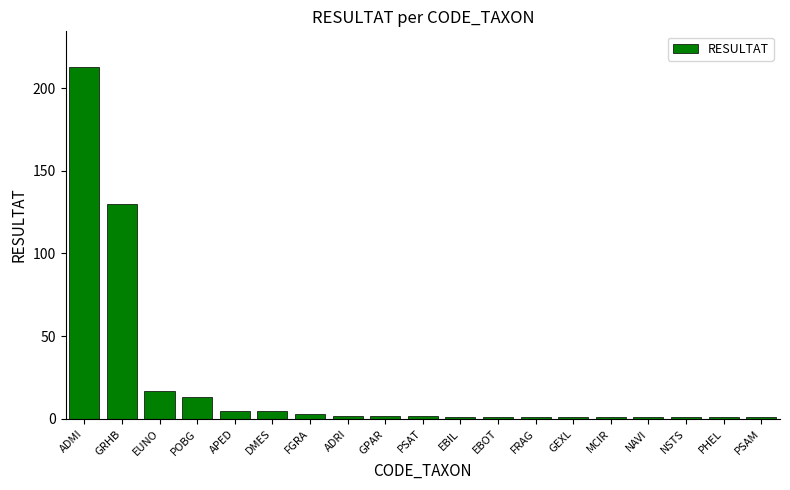

What is the label of the 5th bar from the left?

APED